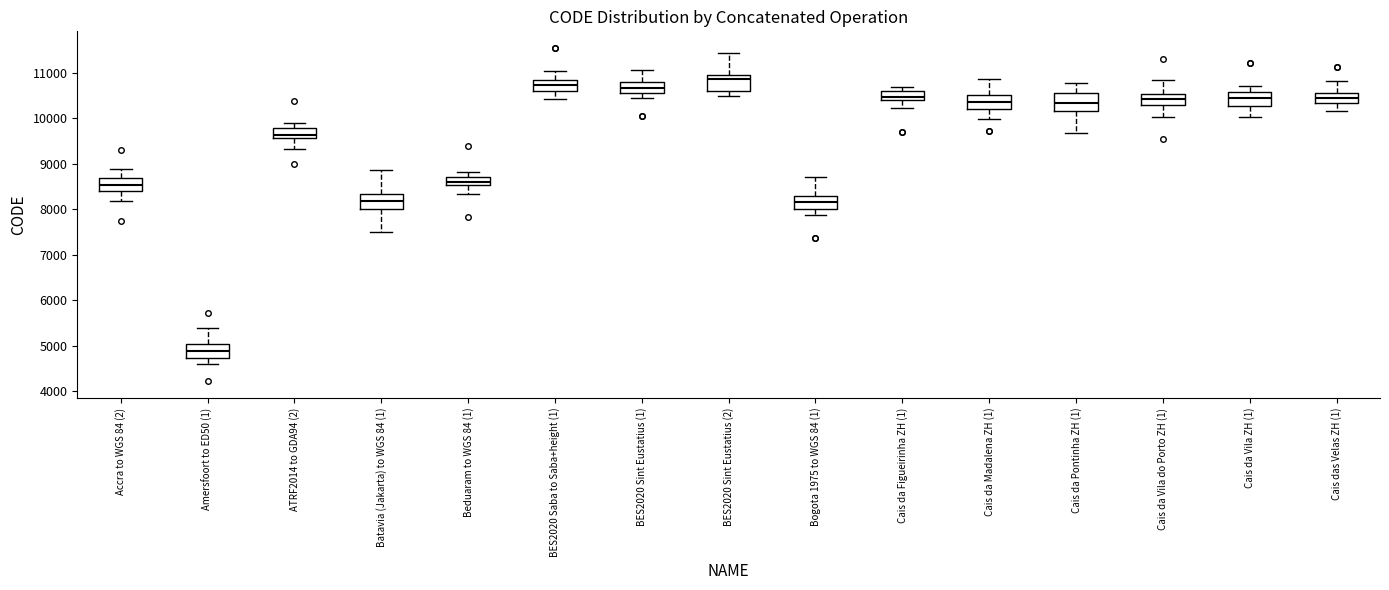

Reading left to right, transcribe this box plot: for each box, give where its median line is, the range the box spans, and where its two whiskers end, as read against the y-axis. The values are not printed on the chart, so give them approximately, as read against the axis.

Accra to WGS 84 (2): median 8500, box 8400 to 8700, whiskers 8200 to 8900
Amersfoort to ED50 (1): median 4900, box 4700 to 5000, whiskers 4600 to 5400
ATRF2014 to GDA94 (2): median 9600 (just above the box's lower edge), box 9600 to 9800, whiskers 9300 to 9900
Batavia (Jakarta) to WGS 84 (1): median 8200, box 8000 to 8300, whiskers 7500 to 8900
Beduaram to WGS 84 (1): median 8600, box 8500 to 8700, whiskers 8300 to 8800
BES2020 Saba to Saba+height (1): median 10700, box 10600 to 10800, whiskers 10400 to 11000
BES2020 Sint Eustatius (1): median 10700, box 10500 to 10800, whiskers 10400 to 11100
BES2020 Sint Eustatius (2): median 10900, box 10600 to 11000, whiskers 10500 to 11400
Bogota 1975 to WGS 84 (1): median 8200, box 8000 to 8300, whiskers 7900 to 8700
Cais da Figueirinha ZH (1): median 10500, box 10400 to 10600, whiskers 10200 to 10700
Cais da Madalena ZH (1): median 10400, box 10200 to 10500, whiskers 10000 to 10900
Cais da Pontinha ZH (1): median 10300, box 10200 to 10600, whiskers 9700 to 10800
Cais da Vila do Porto ZH (1): median 10400, box 10300 to 10500, whiskers 10000 to 10800
Cais da Vila ZH (1): median 10500, box 10300 to 10600, whiskers 10000 to 10700
Cais das Velas ZH (1): median 10400, box 10300 to 10600, whiskers 10200 to 10800